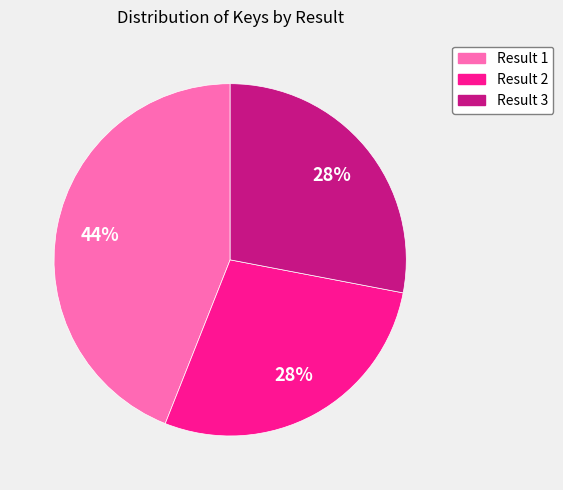

Does any single category account for the majority?

No